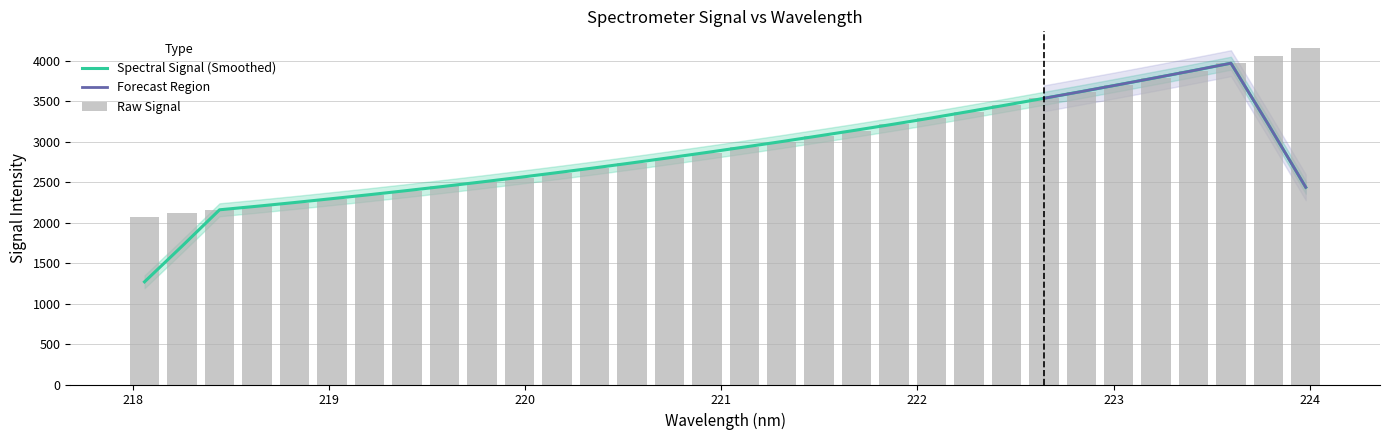

The chart shows a value of 3286.8 at 218. True or false?

False